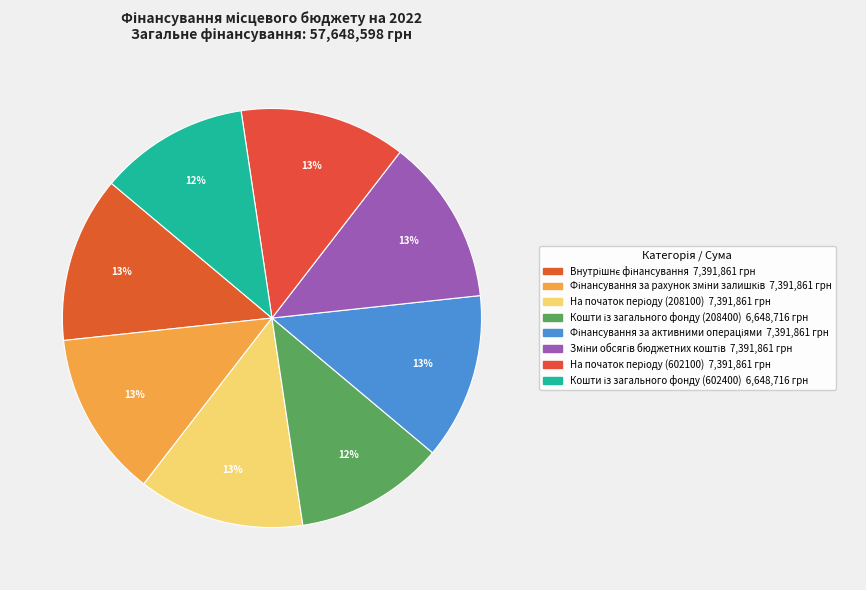

Count the number of slices in the pie.

8